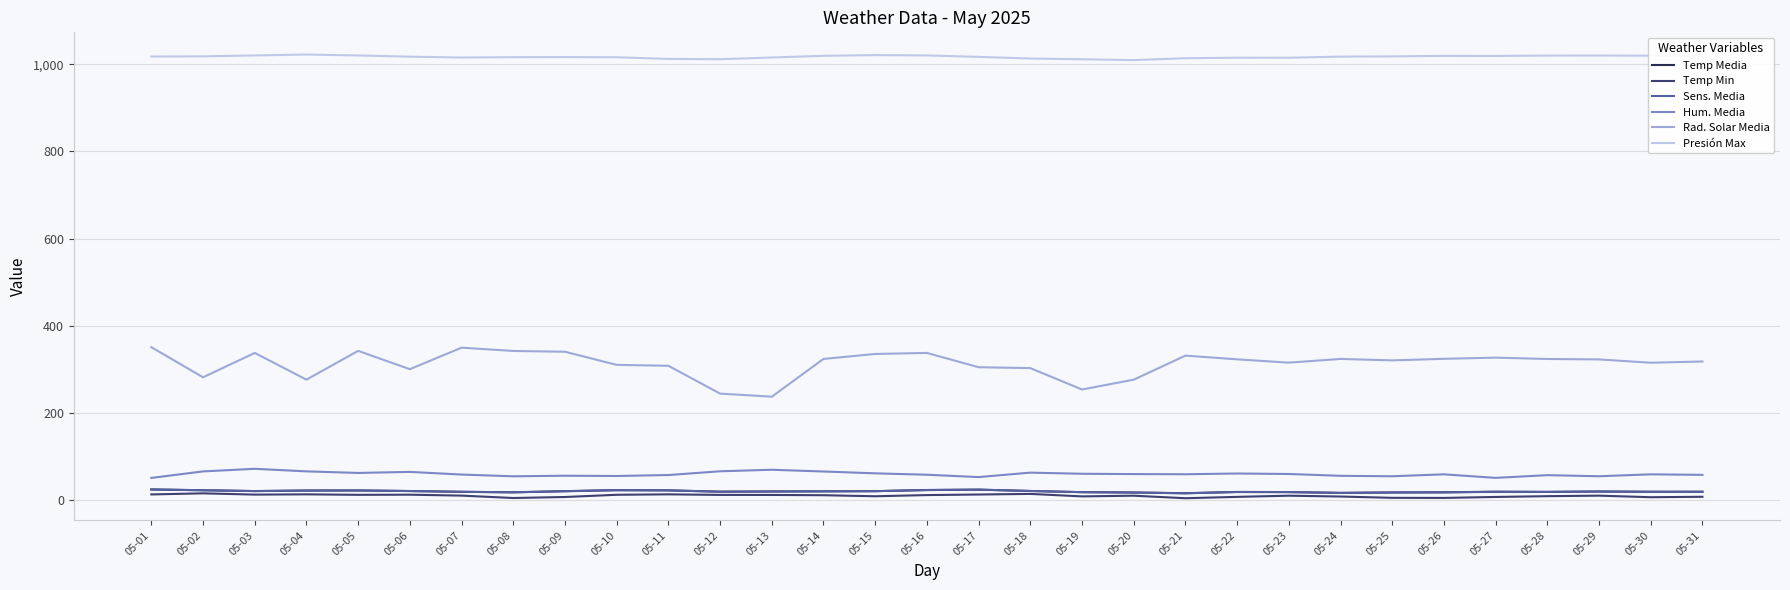

True or false: Temp Min and Presión Max cross at least once.

False